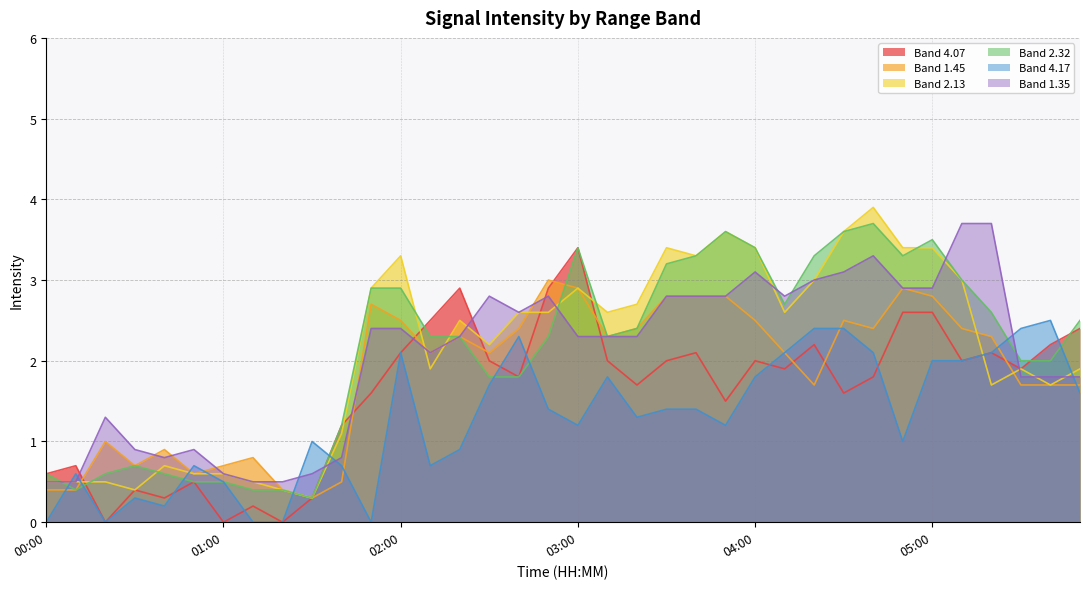

True or false: Band 4.07 has a value of 0.6 at 00:00.

True